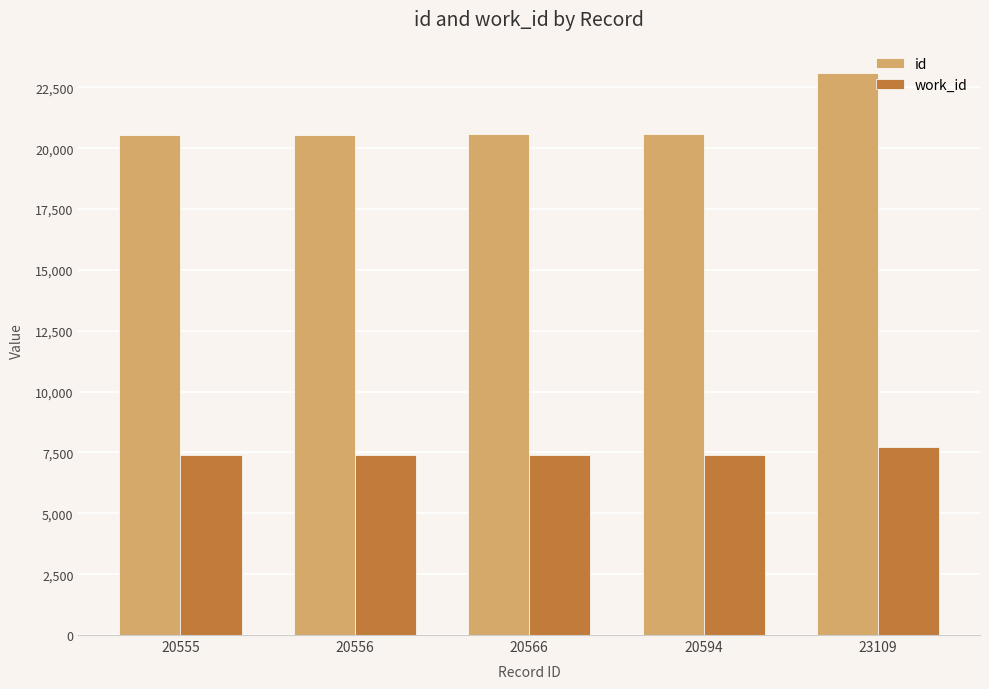

What is the smallest value displayed?

7411